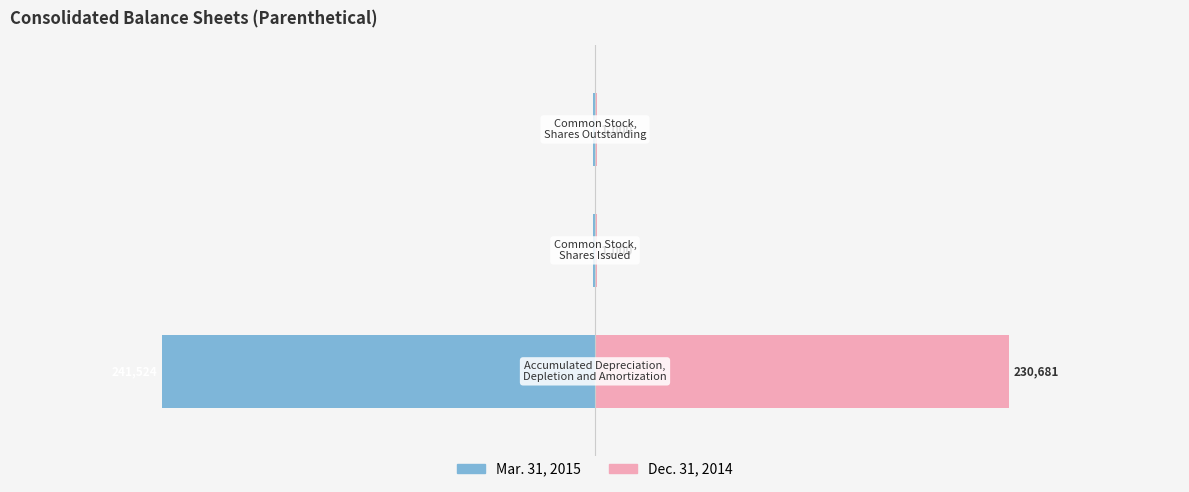

At how many categories does at least one series exceed -123099?

3